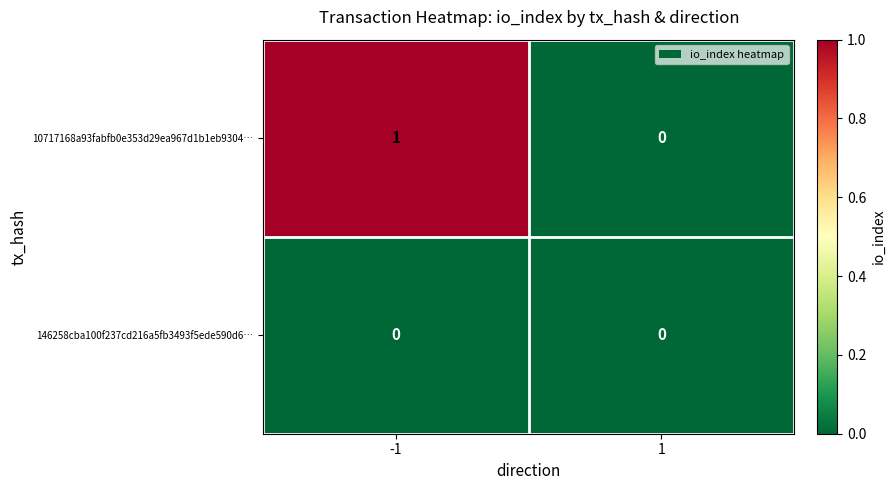

Which series has the largest total across all categories?

10717168a93fabfb0e353d29ea967d1b1eb9304…